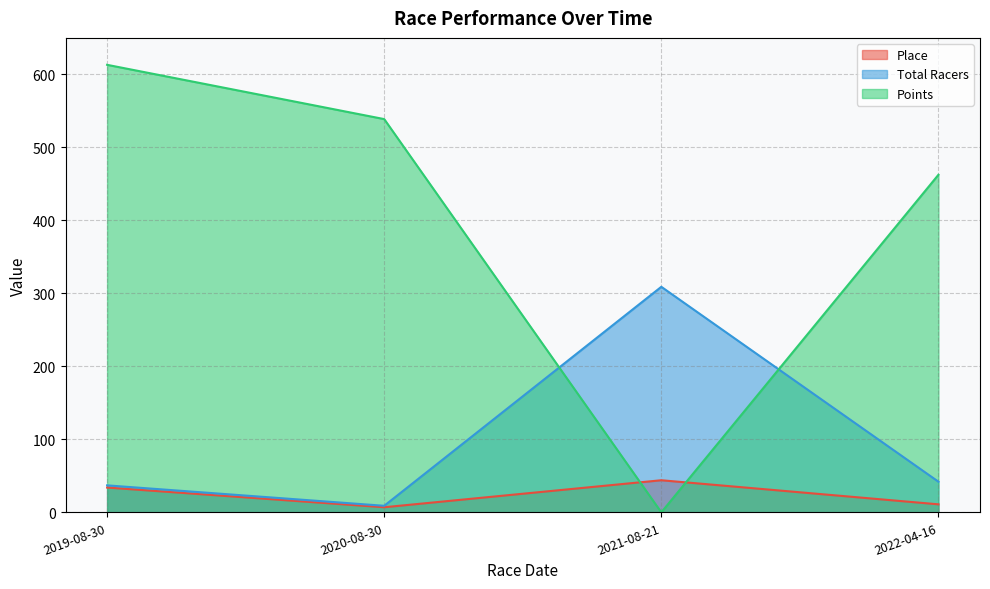

Rank the series at 2022-04-16 from highest to lowest value.

Points, Total Racers, Place